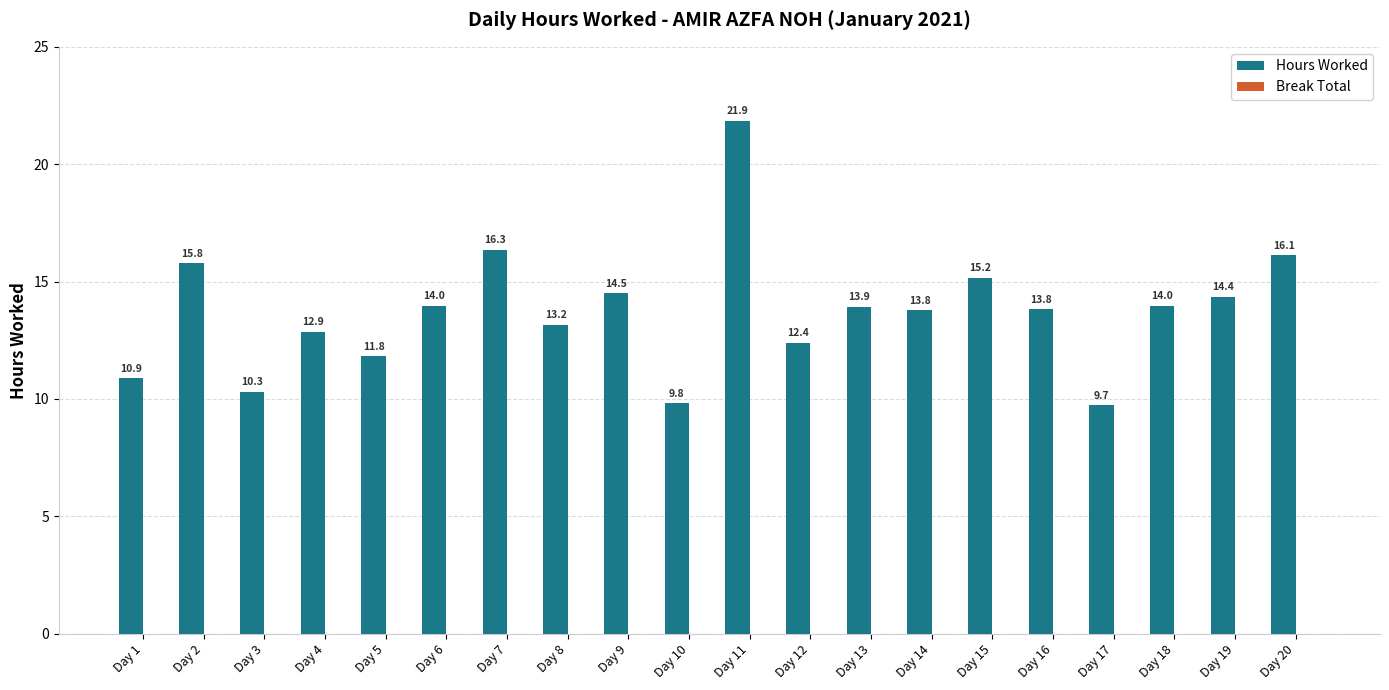

Reading left to right, transcribe all the data shown in this chart.

Day 1=10.9	Day 2=15.8	Day 3=10.3	Day 4=12.9	Day 5=11.8	Day 6=14.0	Day 7=16.3	Day 8=13.2	Day 9=14.5	Day 10=9.8	Day 11=21.9	Day 12=12.4	Day 13=13.9	Day 14=13.8	Day 15=15.2	Day 16=13.8	Day 17=9.7	Day 18=14.0	Day 19=14.4	Day 20=16.1